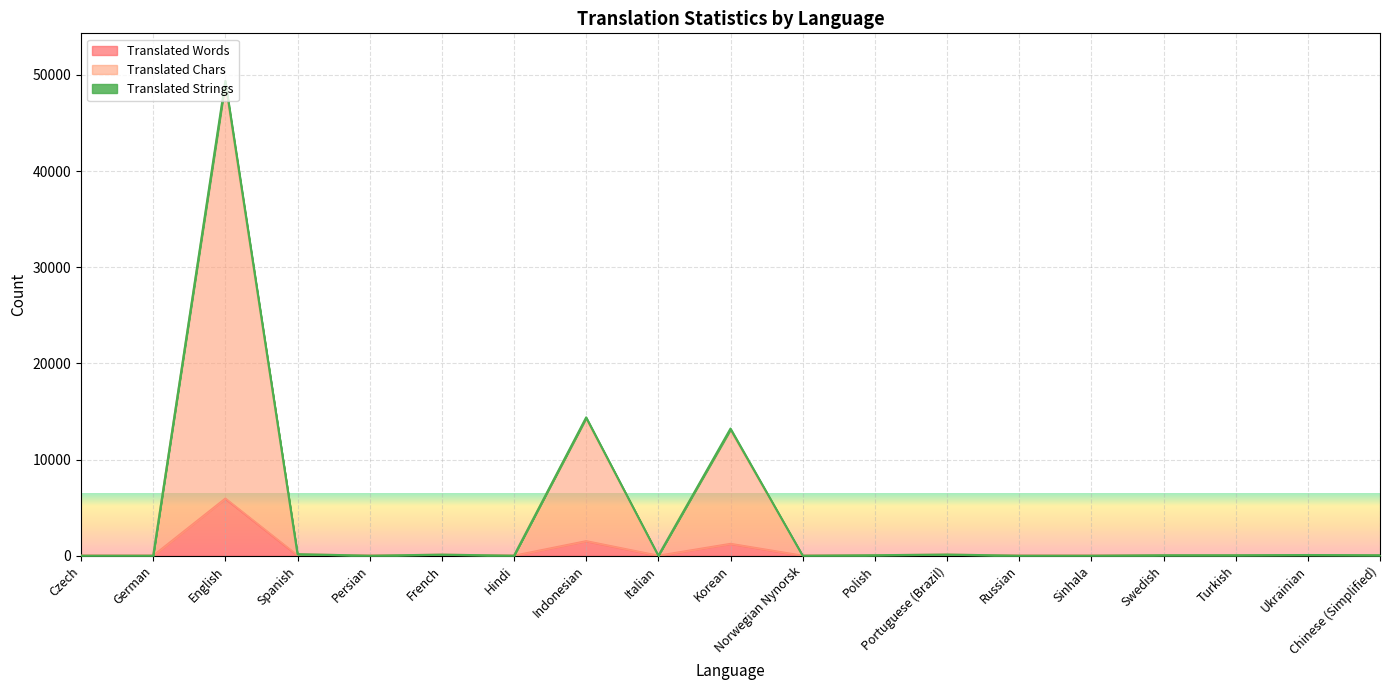

Count the number of categories in the chart.

19